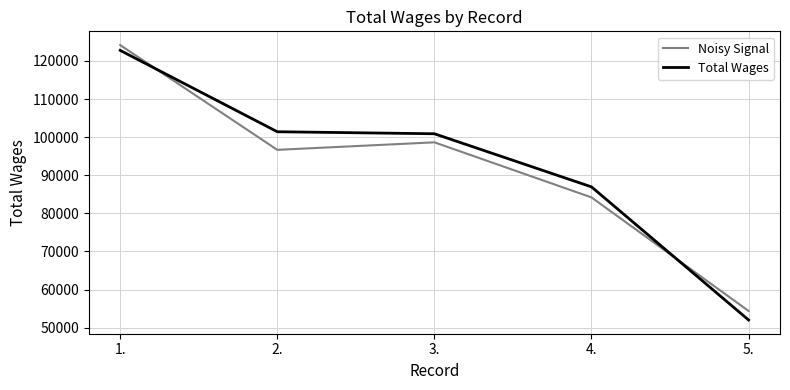

Rank the categories by Noisy Signal value from highest to lowest.

1., 3., 2., 4., 5.